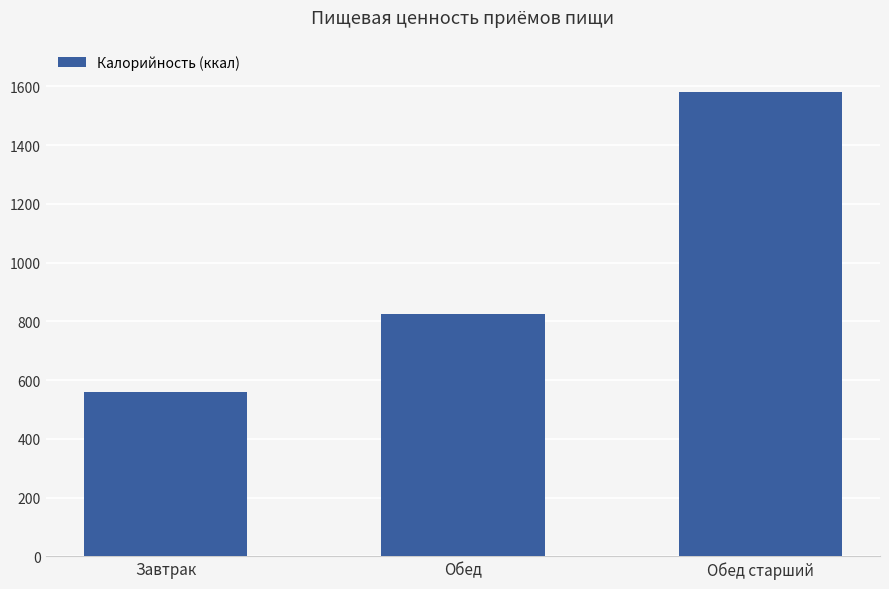

How many data points are less than 827?

1